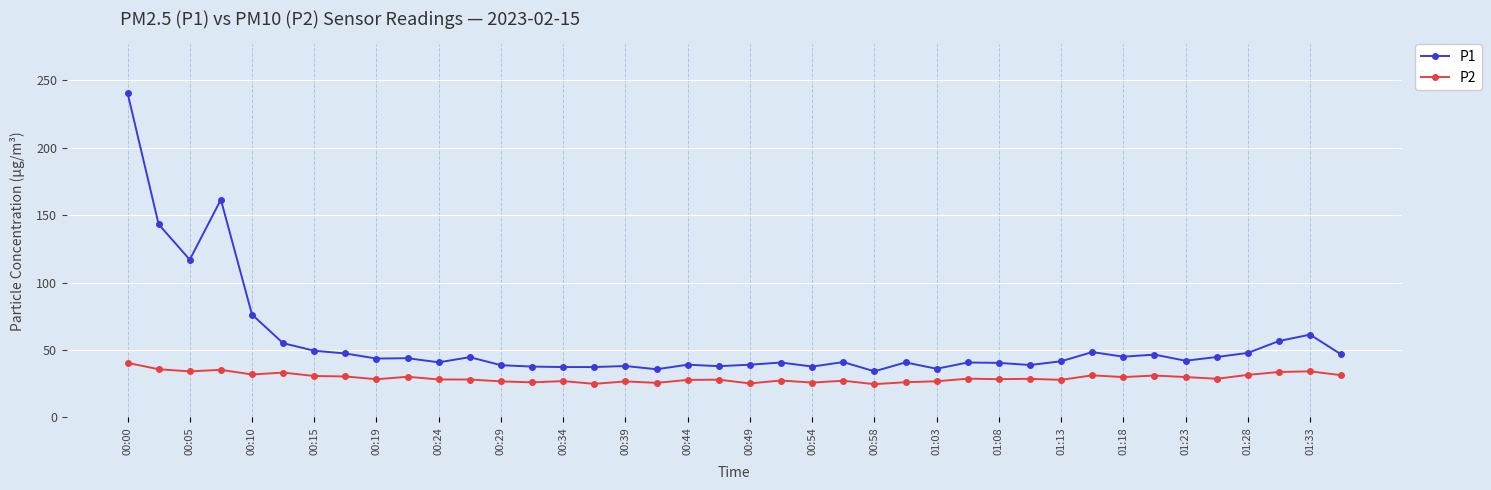

Which series has the widest spread of values?

P1